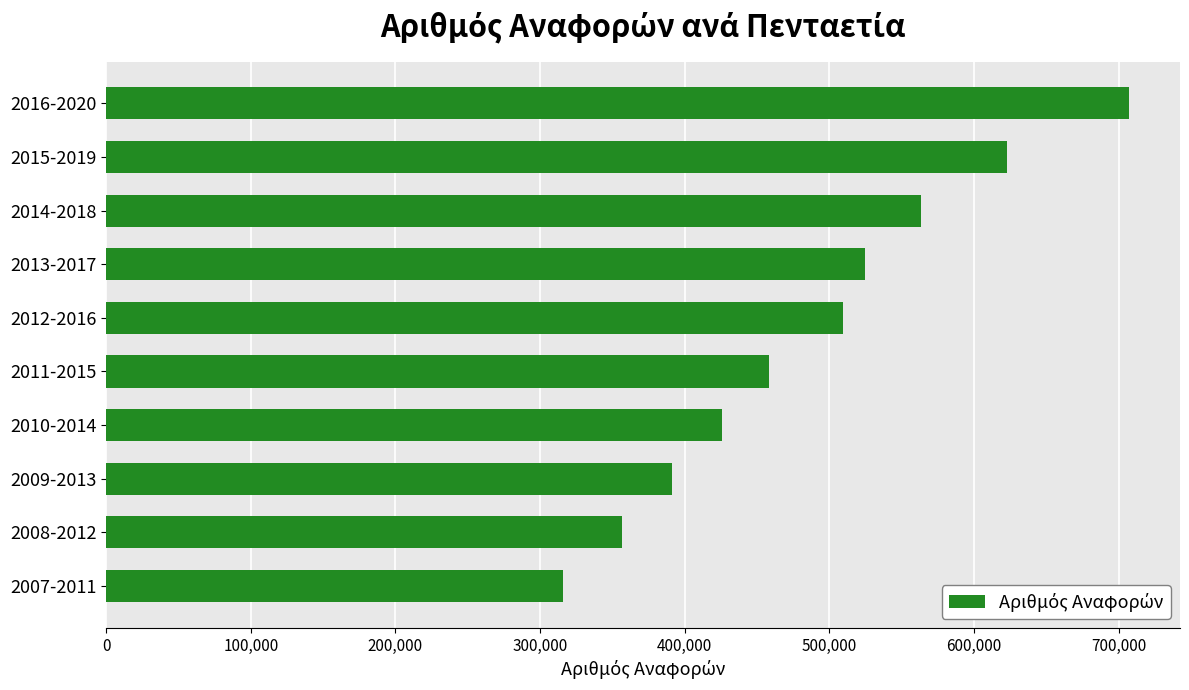

List the labels in order of value, smallest first.

2007-2011, 2008-2012, 2009-2013, 2010-2014, 2011-2015, 2012-2016, 2013-2017, 2014-2018, 2015-2019, 2016-2020